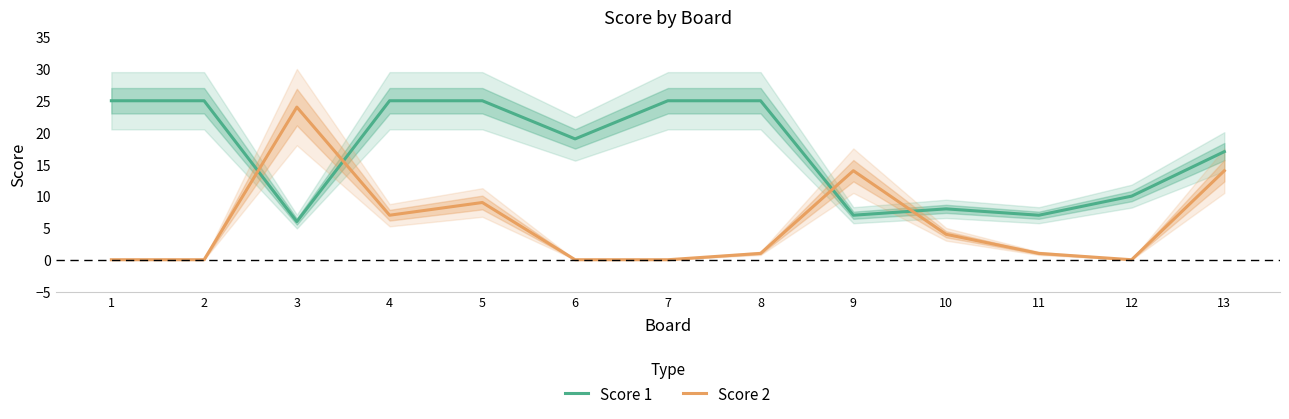

How many lines are shown in the chart?

2